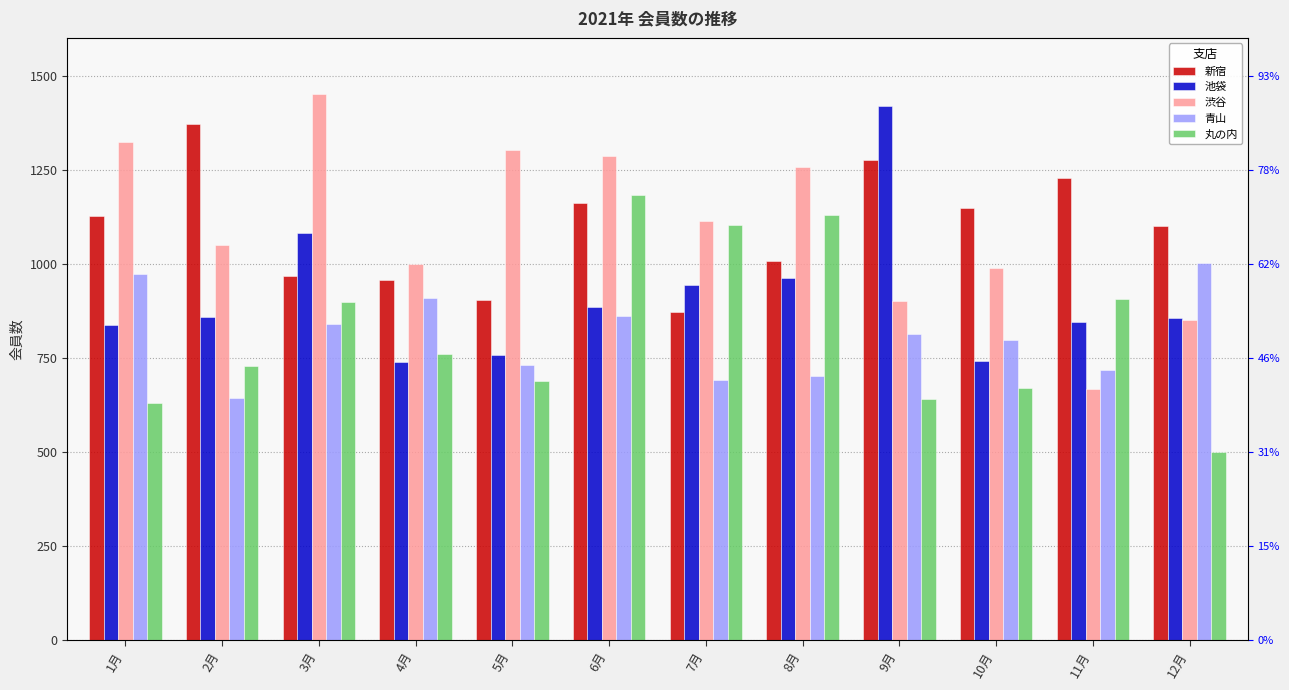

Which series has the largest total across all categories?

渋谷